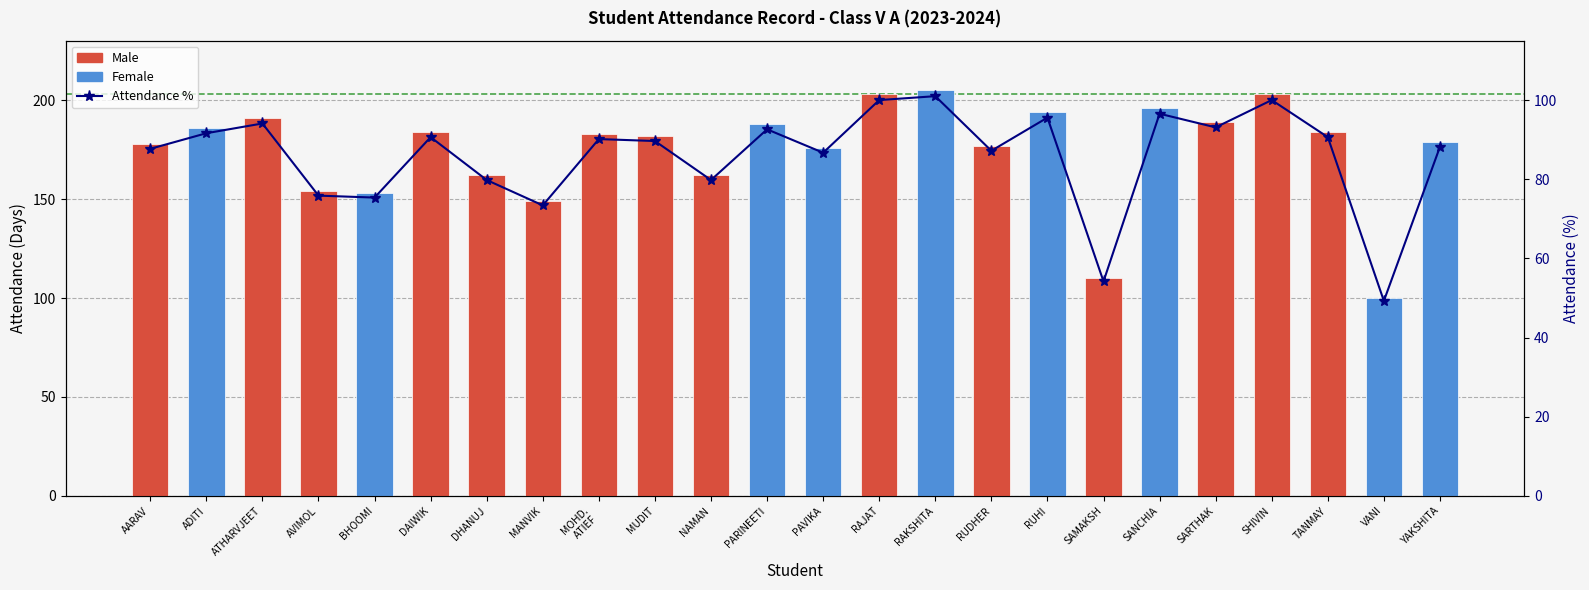

What is the average value?

86.0